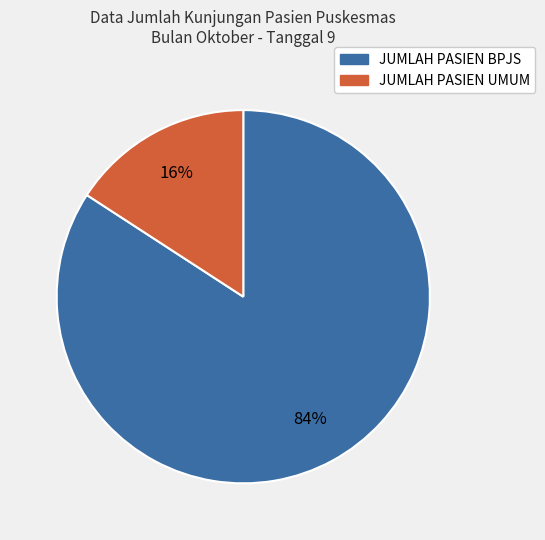

Rank the categories by value from highest to lowest.

JUMLAH PASIEN BPJS, JUMLAH PASIEN UMUM